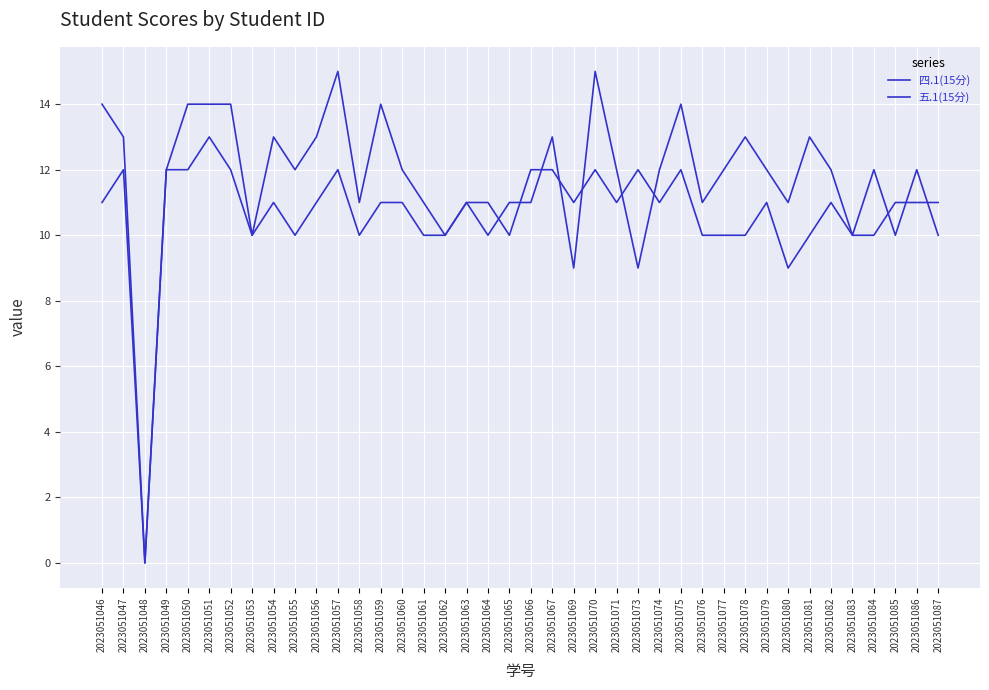

How many lines are shown in the chart?

2